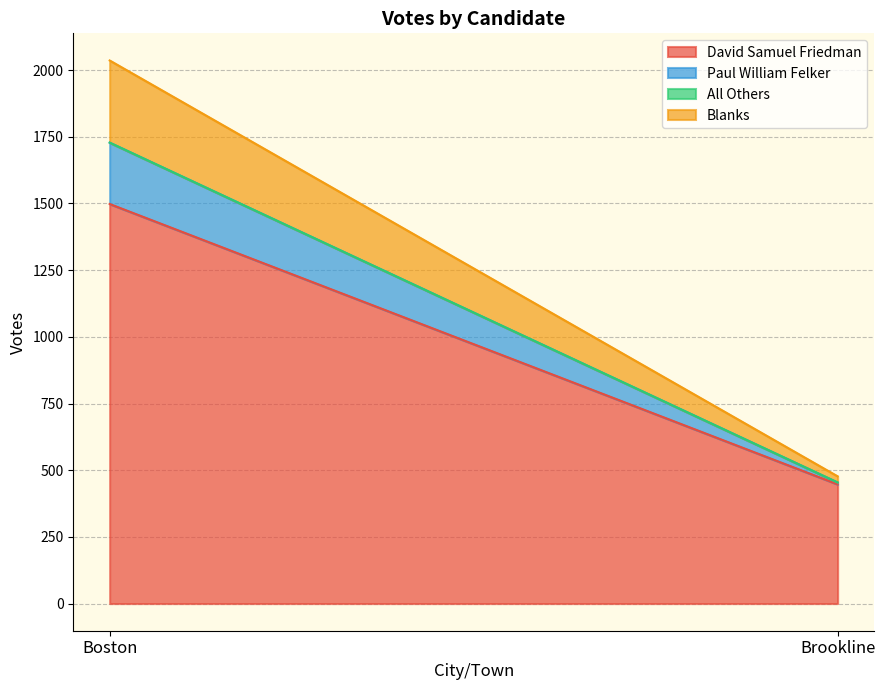

Rank the series at Boston from highest to lowest value.

David Samuel Friedman, Blanks, Paul William Felker, All Others